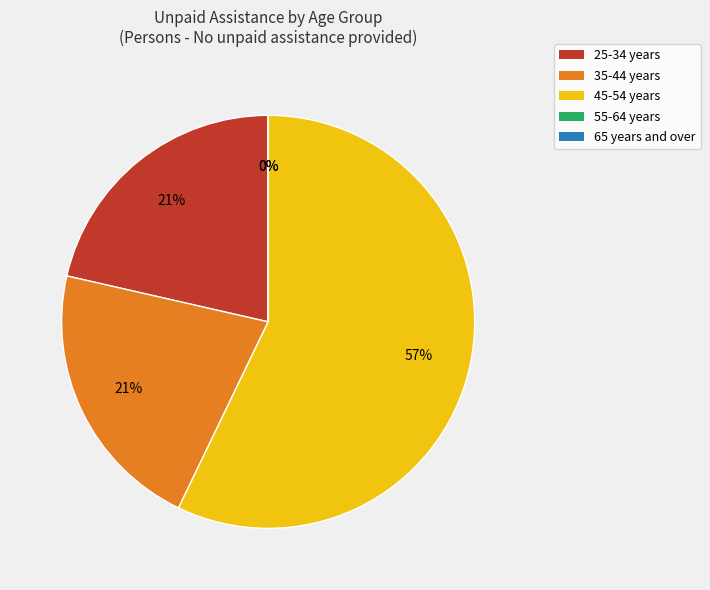

How many segments does this pie chart have?

5